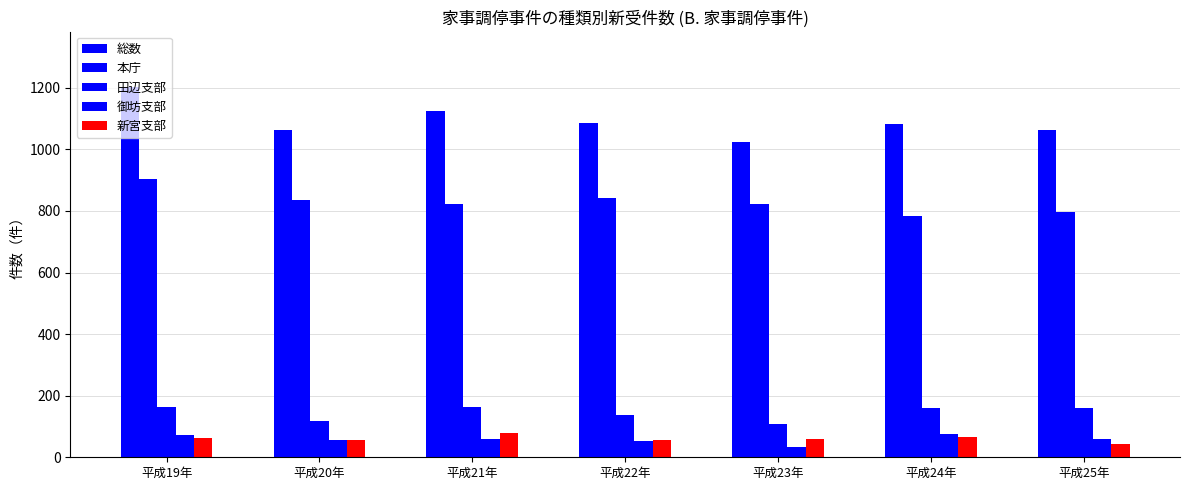

How many series are shown in this chart?

5